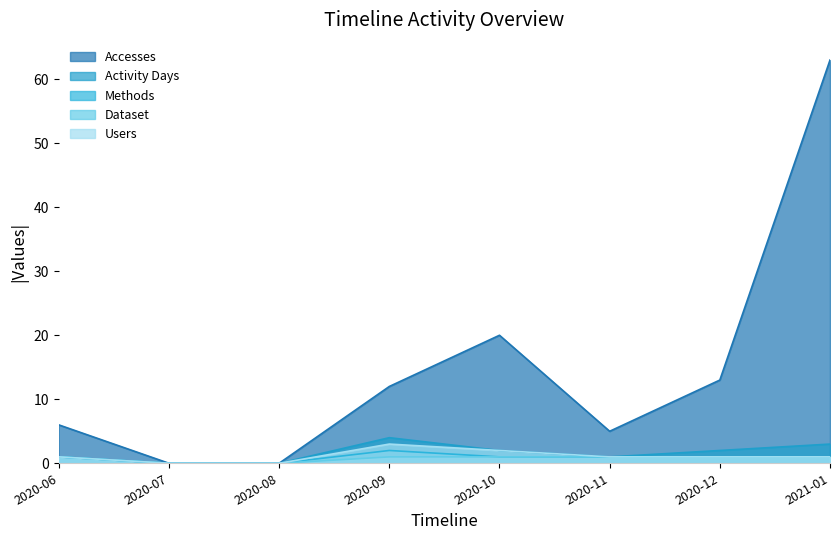

Which series has the largest total across all categories?

Accesses